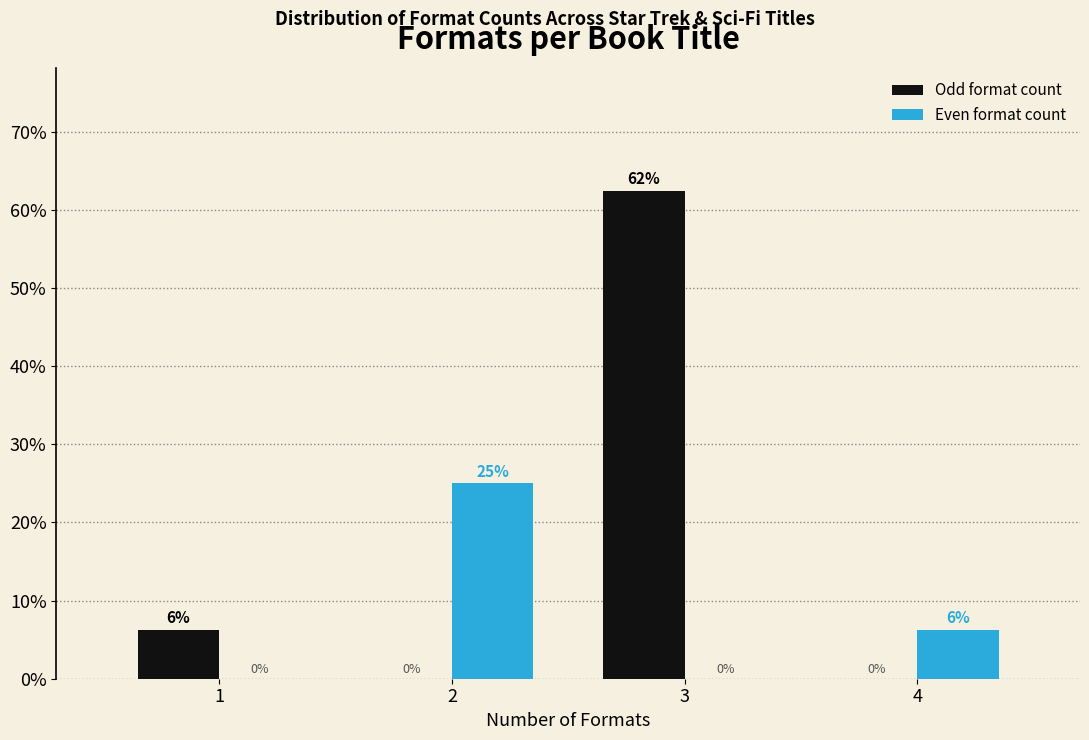

The value of Odd format count at 4 is -21.2. True or false?

False